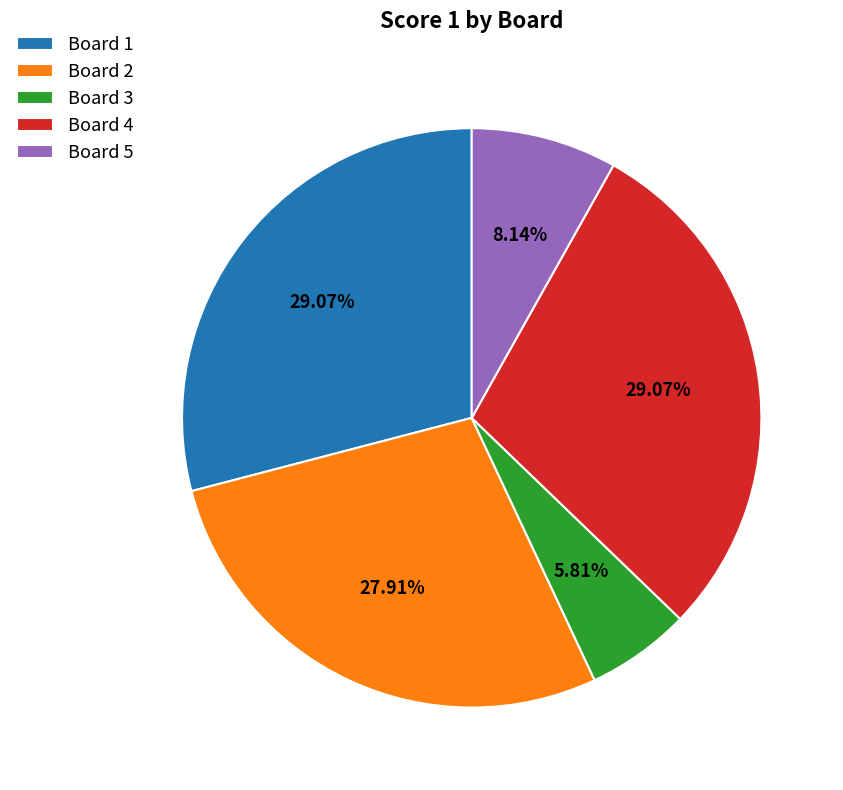

Does any single category account for the majority?

No